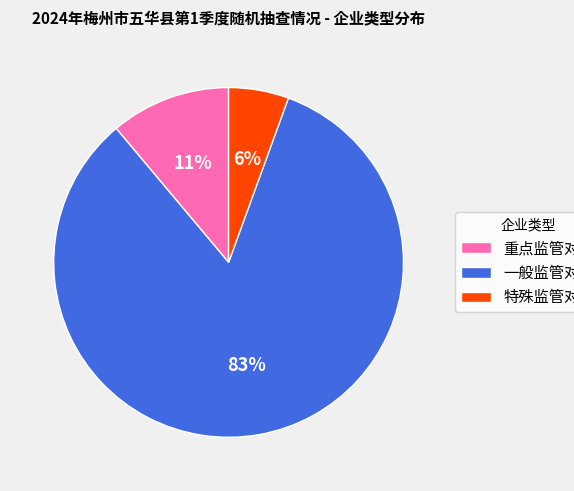

Which category has the smallest portion of the pie?

特殊监管对象